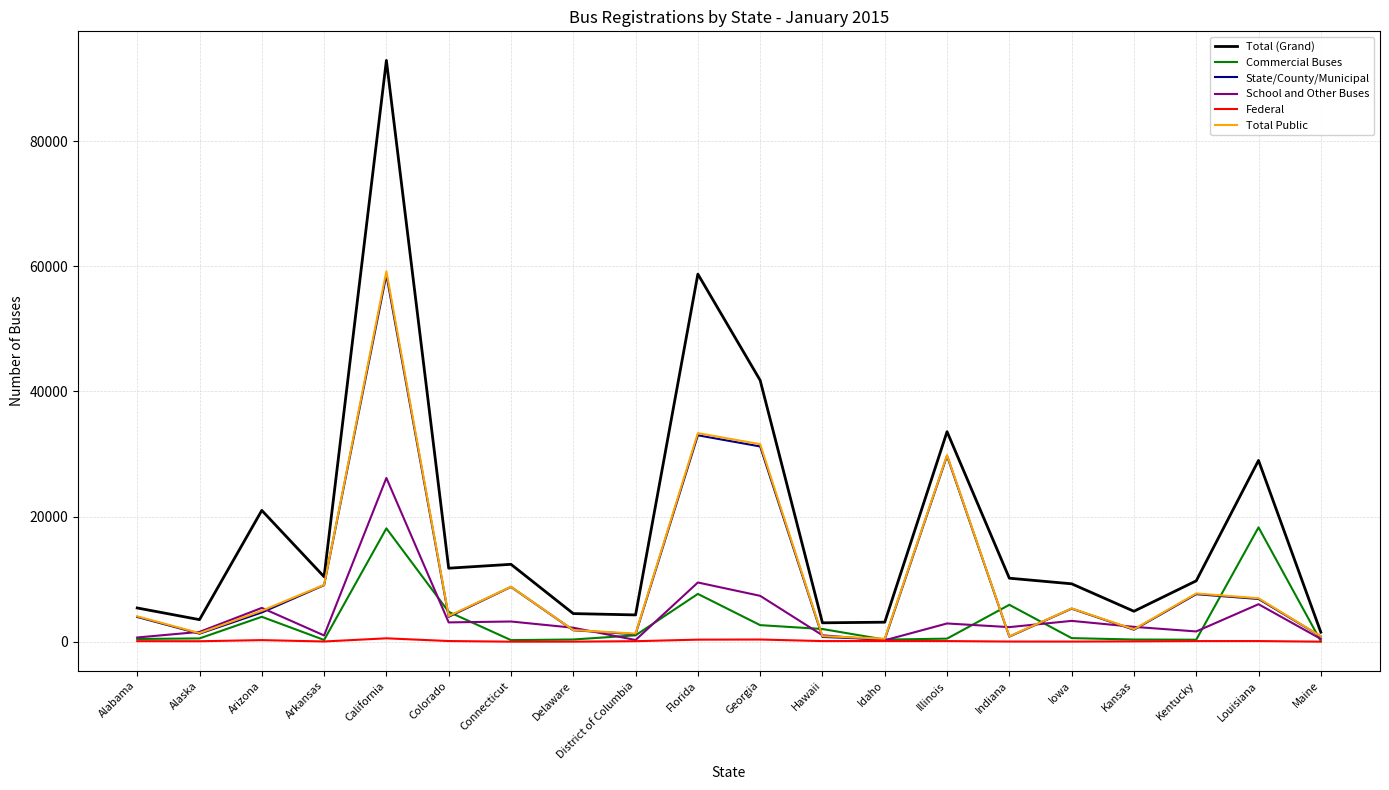

Which series changed the most between Arizona and Hawaii?

Total (Grand)